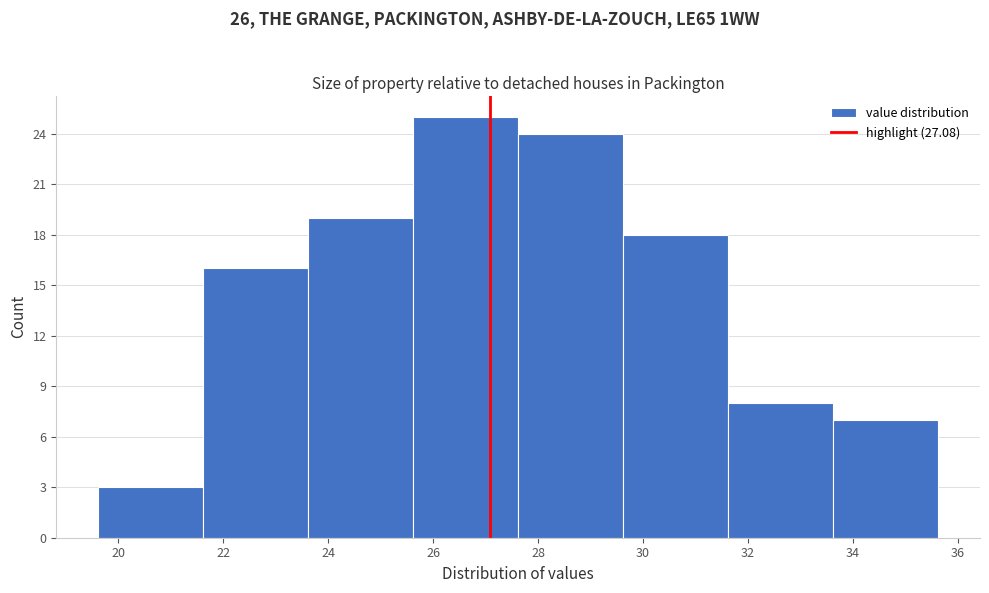

Which range on the x-axis has the tallest bar?

25.62 to 27.62